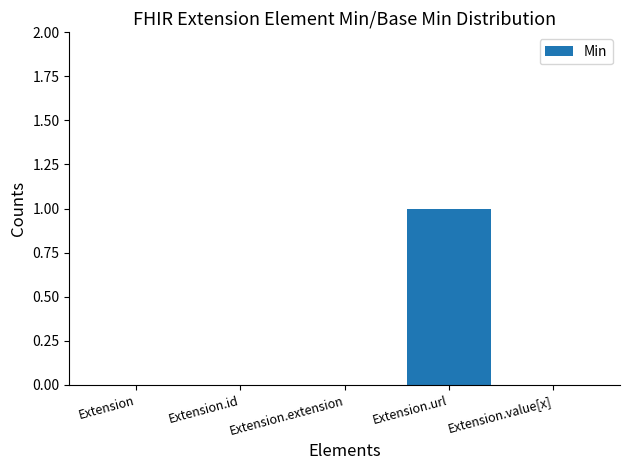

Reading left to right, transcribe all the data shown in this chart.

0	0	0	1	0